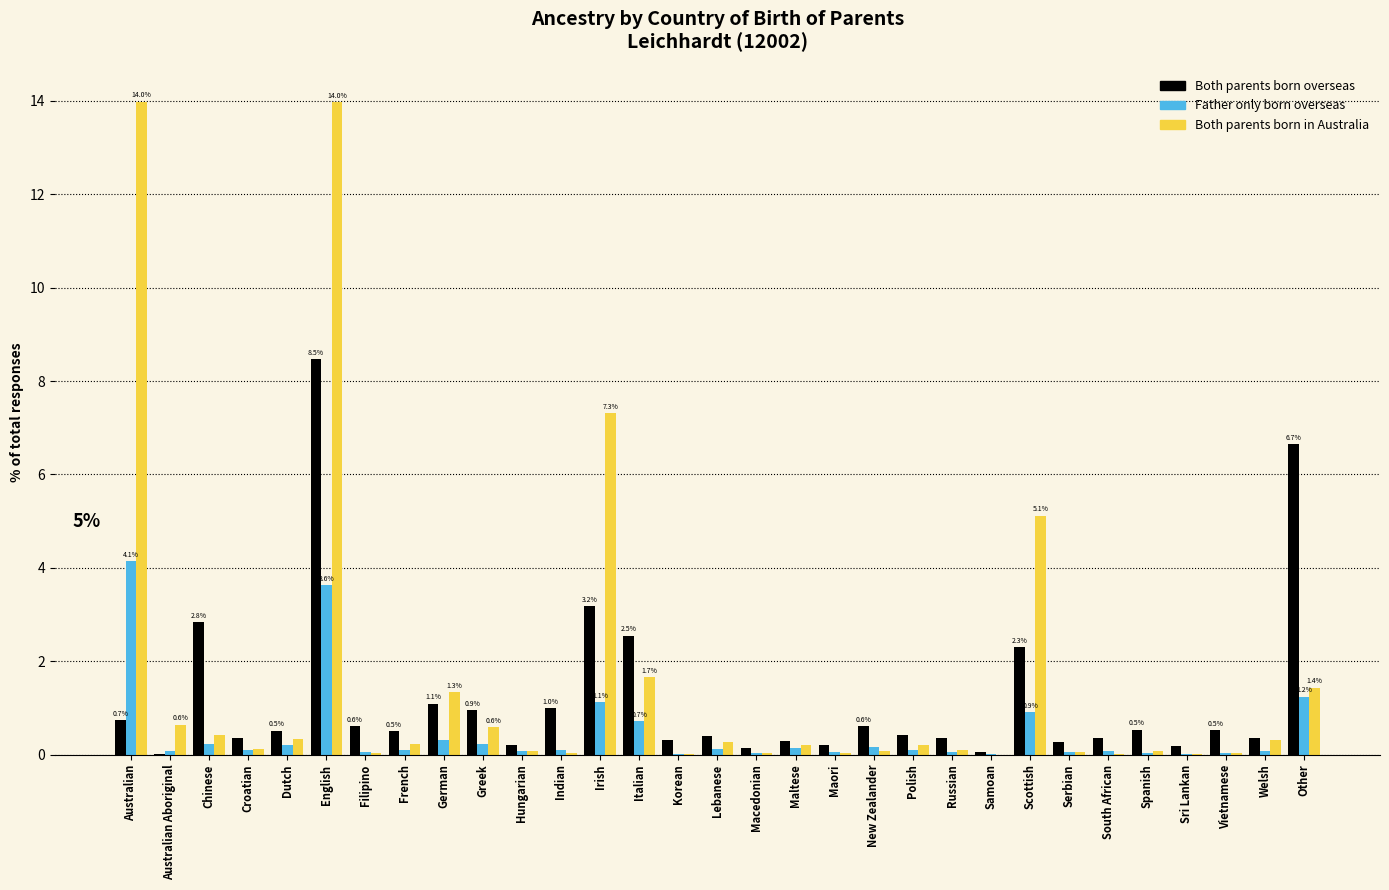

Which series changed the most between Australian and Croatian?

Both parents born in Australia